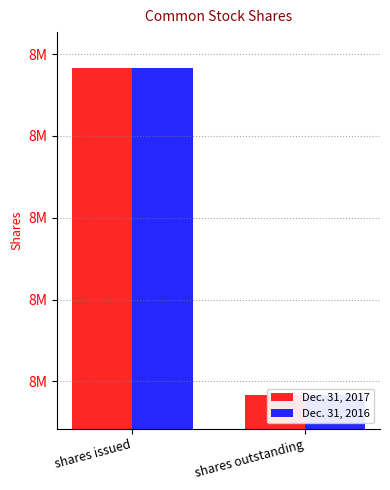

Is it true that Dec. 31, 2017 equals 8683399 at shares issued?

True